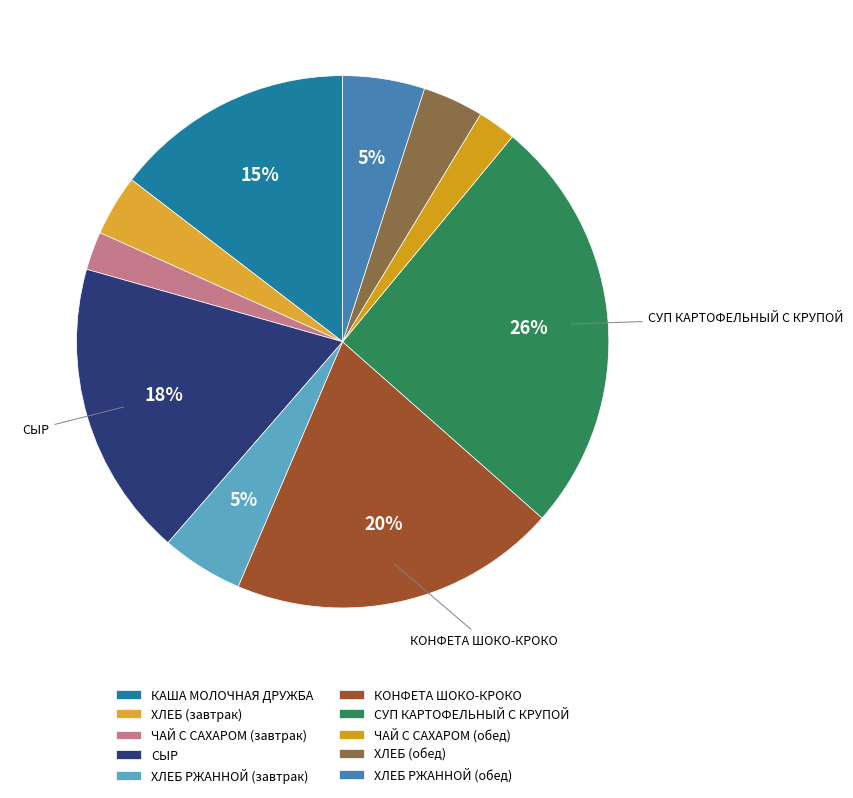

Count the number of slices in the pie.

10